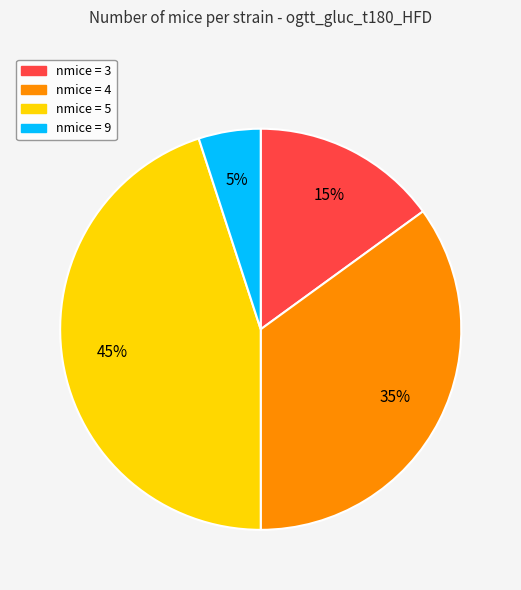

To the nearest percent, what is the difference between the largest and smallest slice percentages?

40%